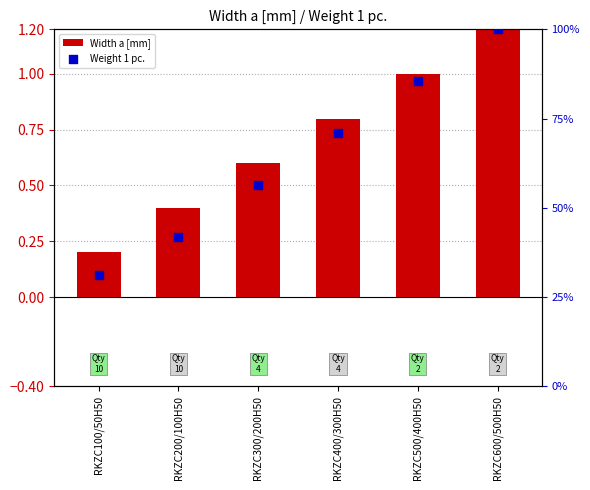

What is the total value across all series at RKZC600/500H50?

101.2